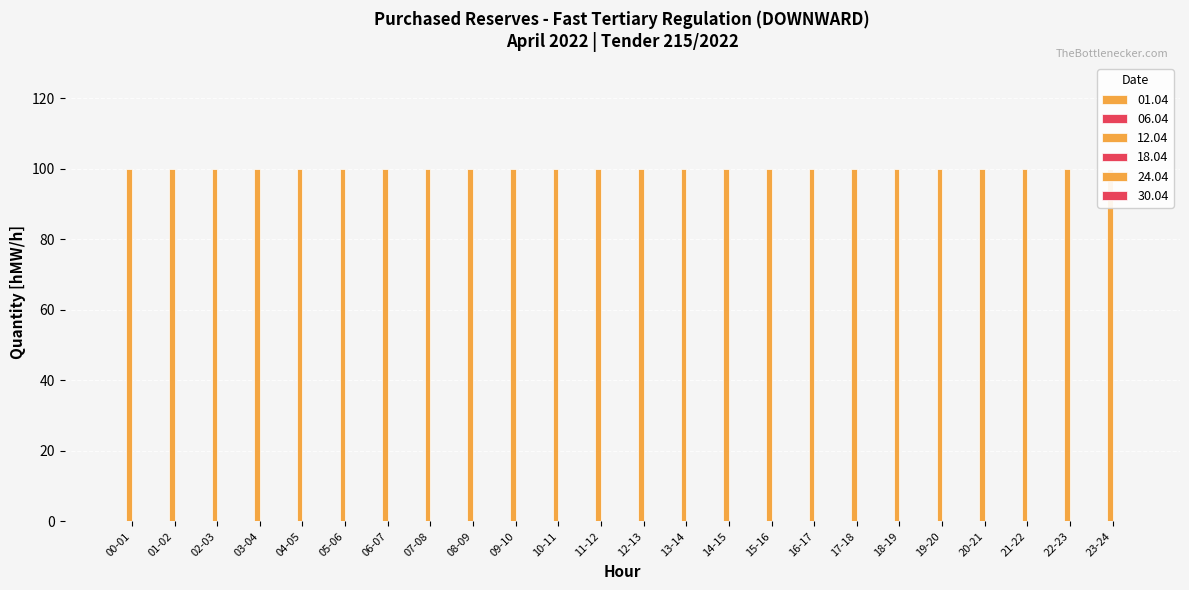

Which series changed the most between 00-01 and 13-14?

01.04